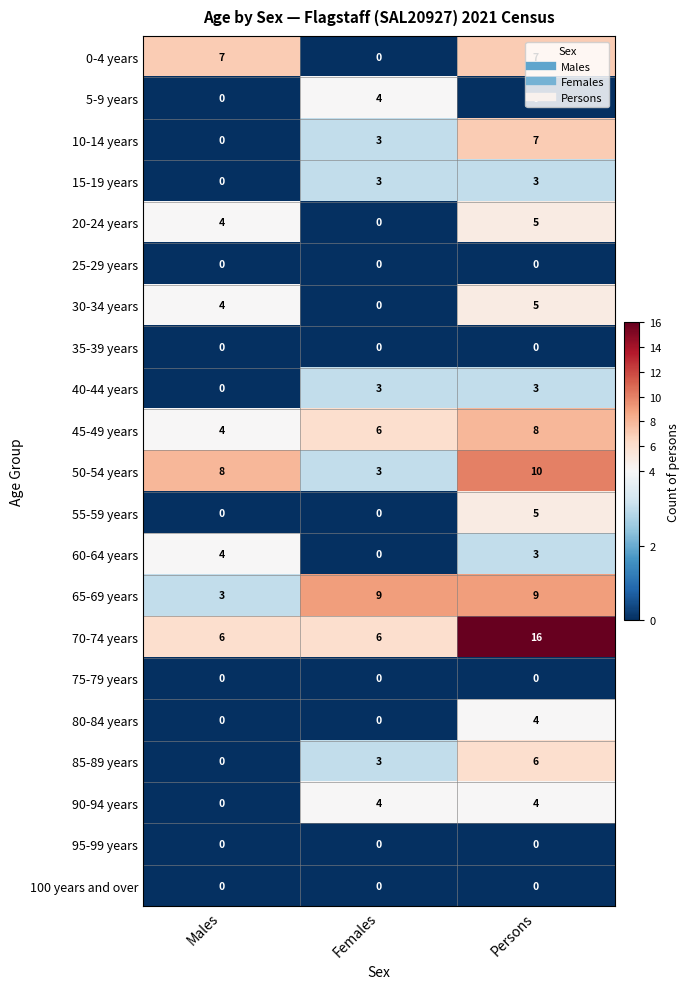

How many 50-54 years values are between 3 and 10?

3